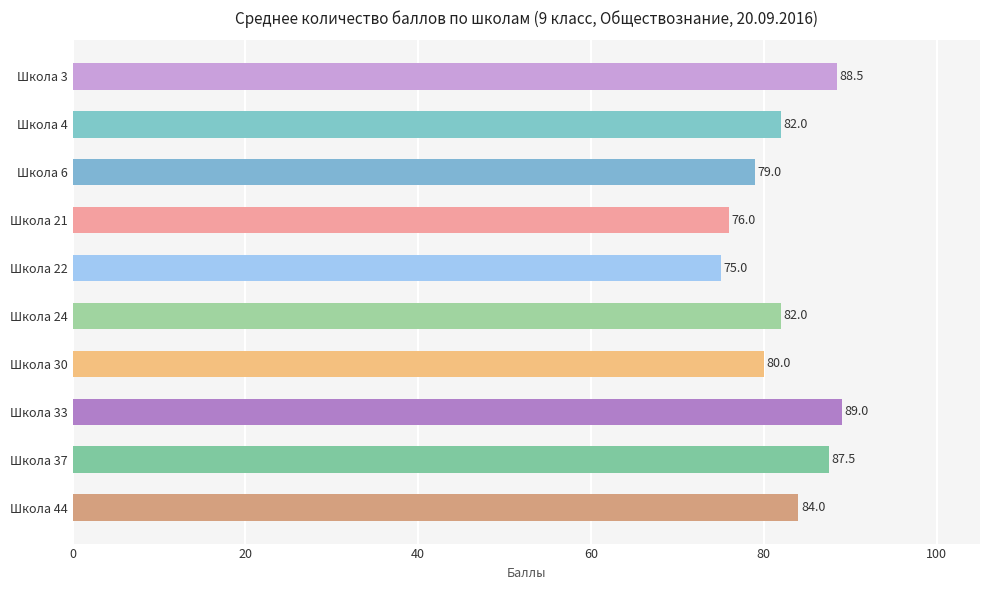

Does the chart contain stacked bars?

No